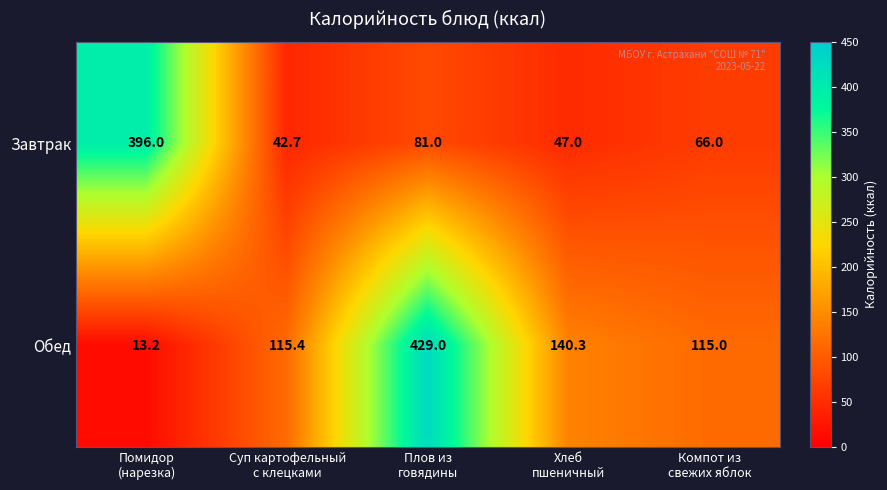

How many data points does each series have?

5